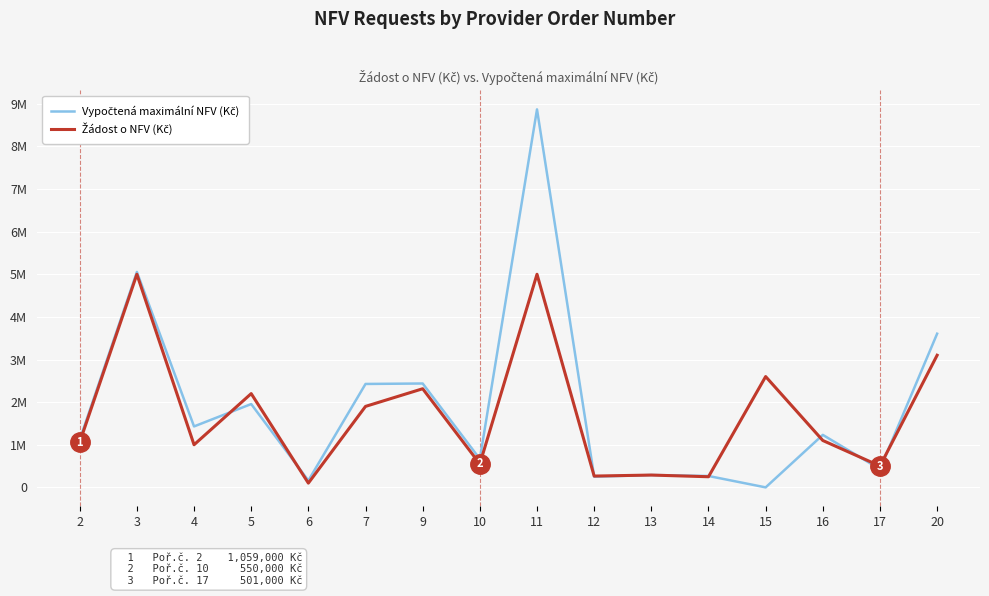

Reading left to right, extract all data points from this chart.

Vypočtená maximální NFV (Kč): 1117750	5054750	1430000	1955000	160500	2426500	2437250	666750	8868750	250750	289750	267250	0	1232000	426250	3605750
Žádost o NFV (Kč): 1059000	4999750	1000000	2200000	100000	1900000	2314000	550000	5000000	265500	289000	249500	2600000	1100000	501000	3100000